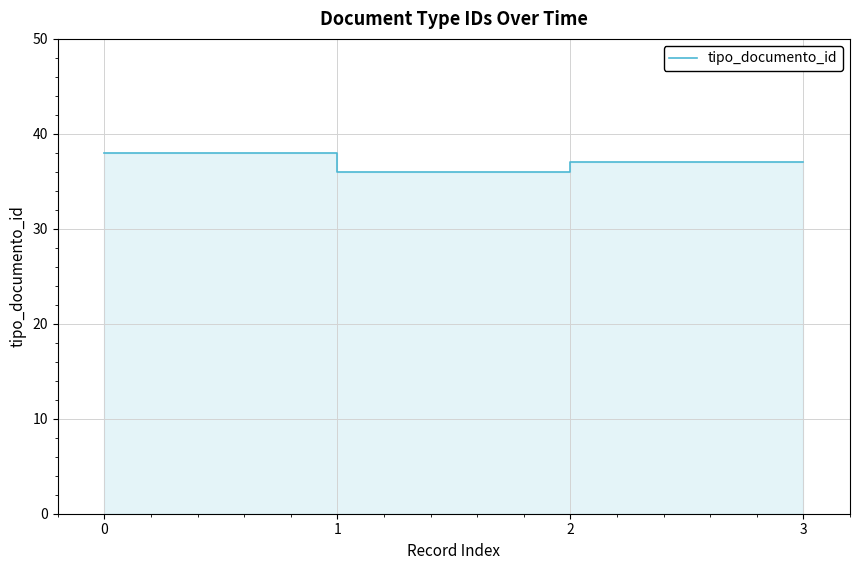

Does the chart have visible grid lines?

Yes